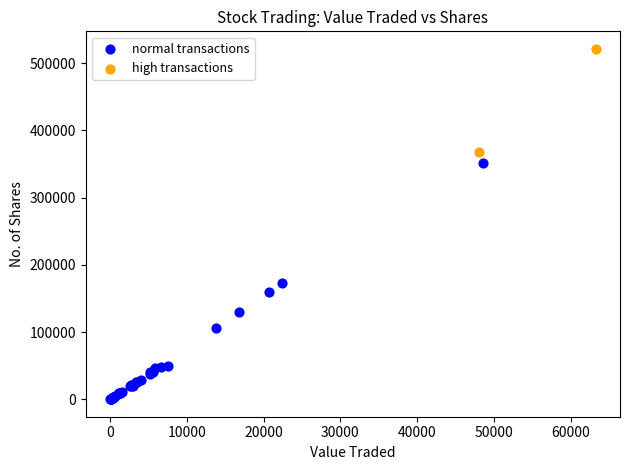

What are all the series names shown in the legend?

normal transactions, high transactions